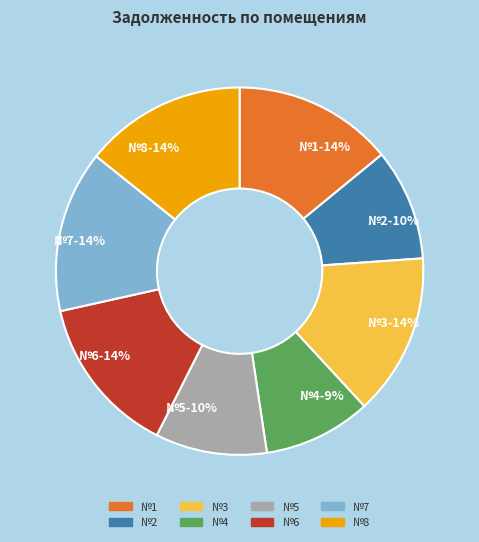

To the nearest percent, what is the difference between the largest and smallest slice percentages?

5%